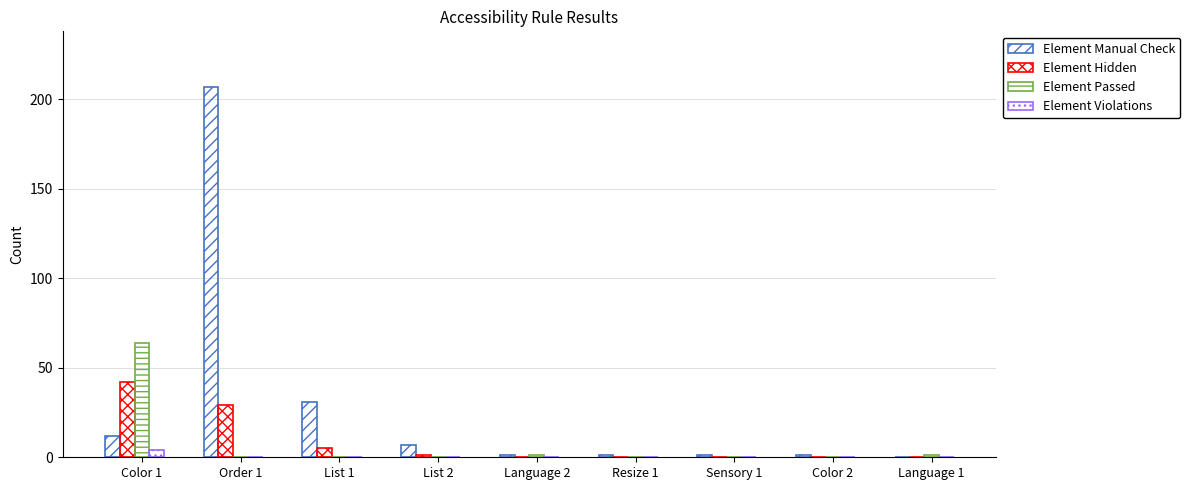

What is the sum of all Element Violations values?

4